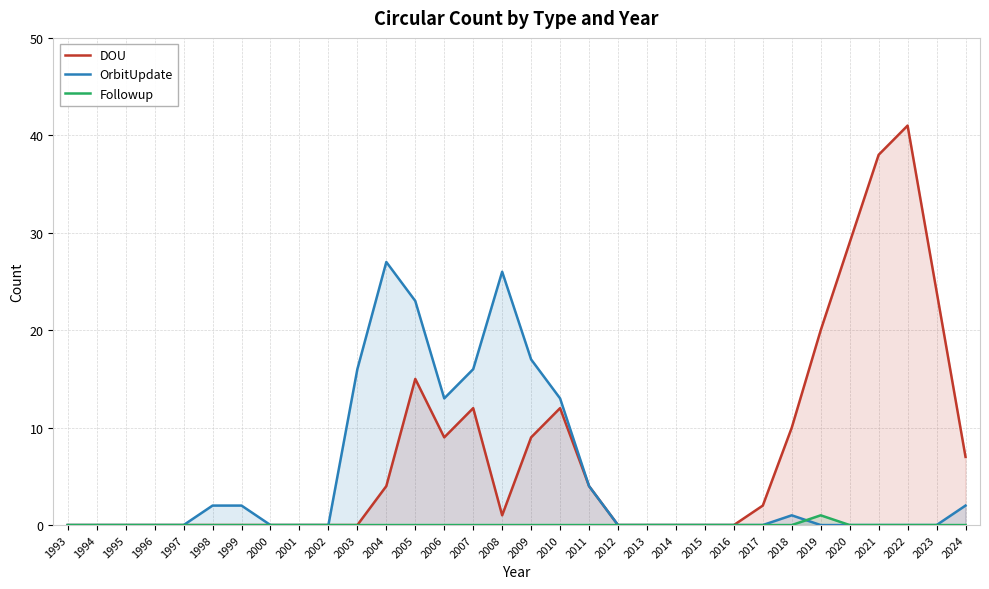

The OrbitUpdate series shows 4 at 2011. True or false?

True